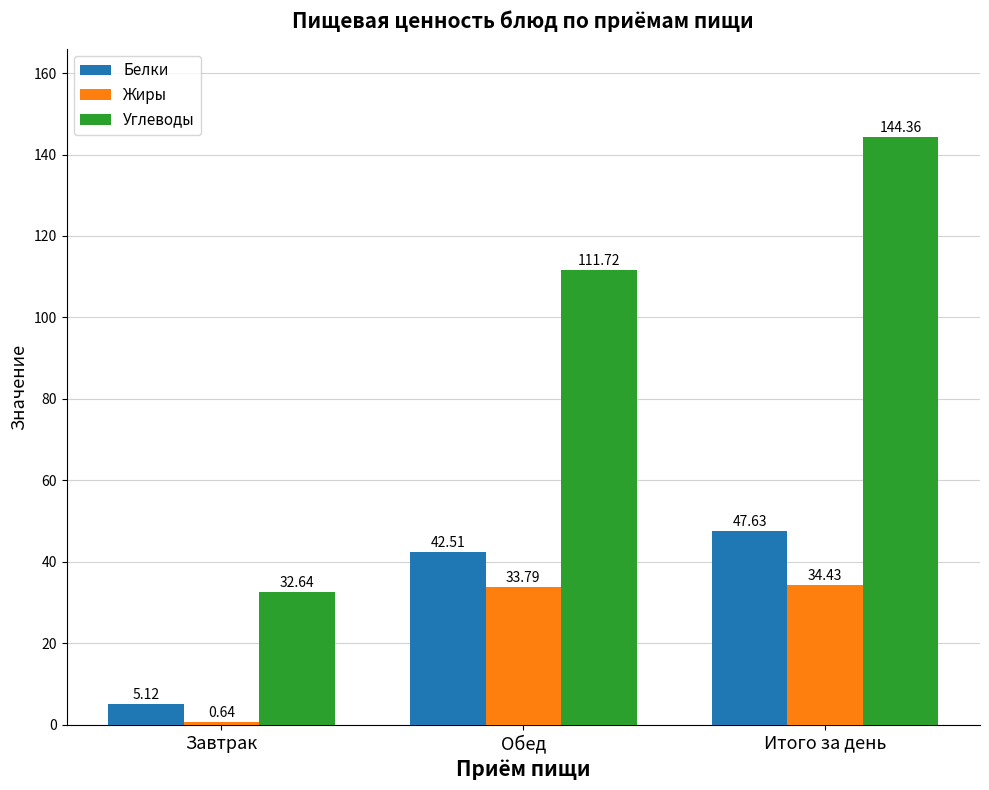

Which series has the largest range (max minus min)?

Углеводы